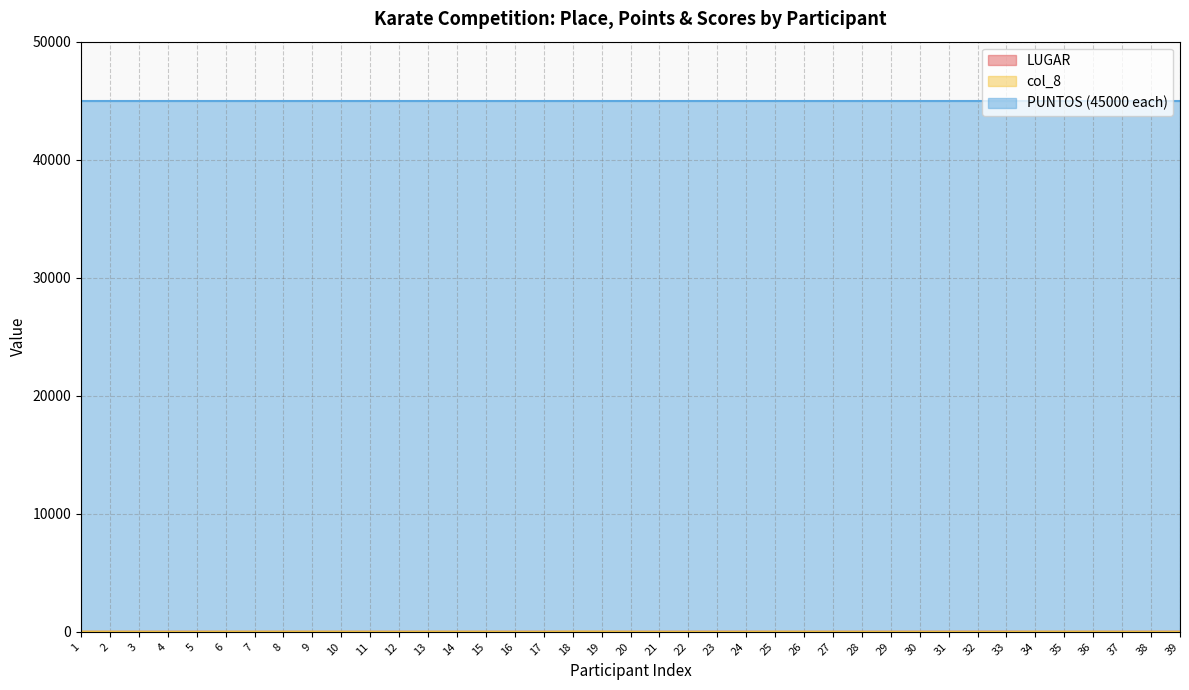

What is the value of the LUGAR point at the 20th from the left?

3